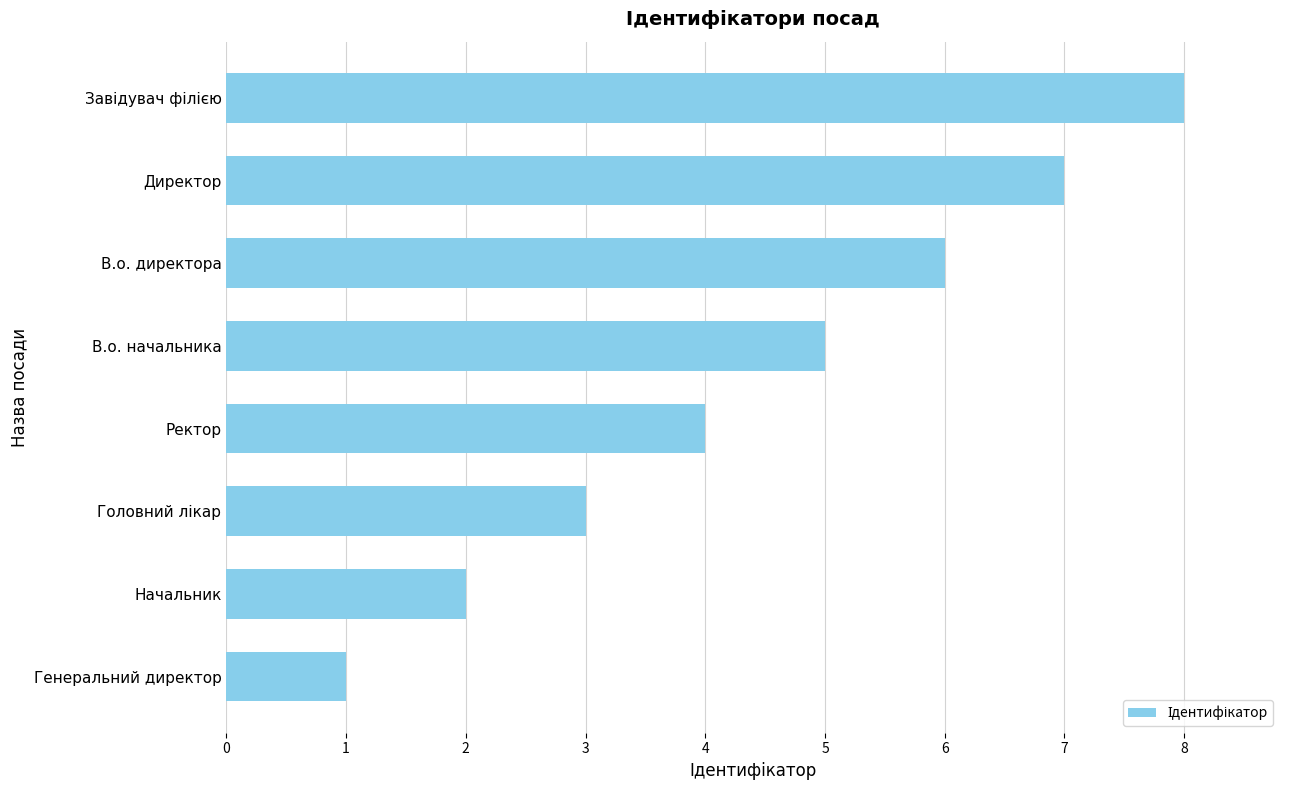

Where is the data nearest to the value 4?

Ректор